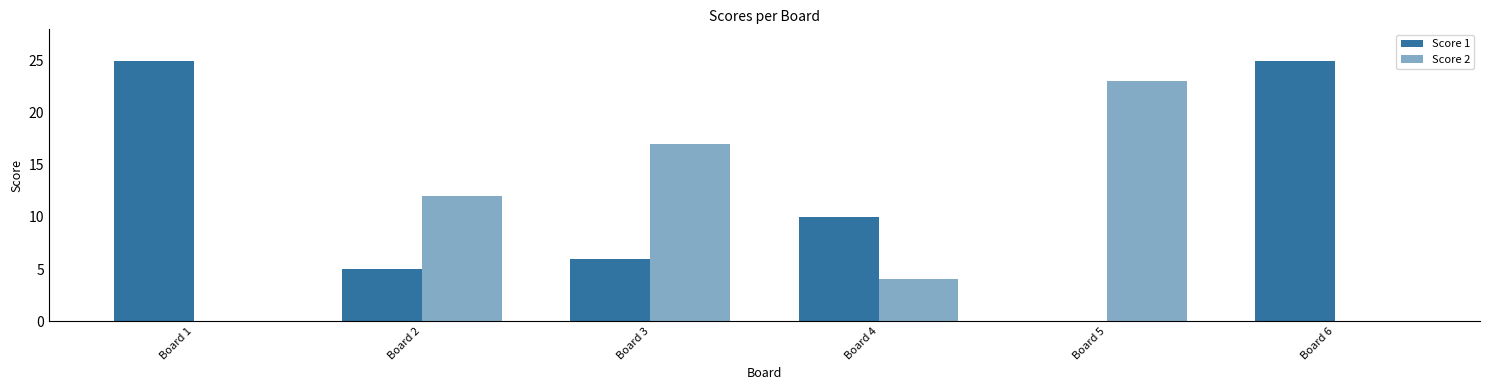

List the series in order of their overall mean, lowest first.

Score 2, Score 1